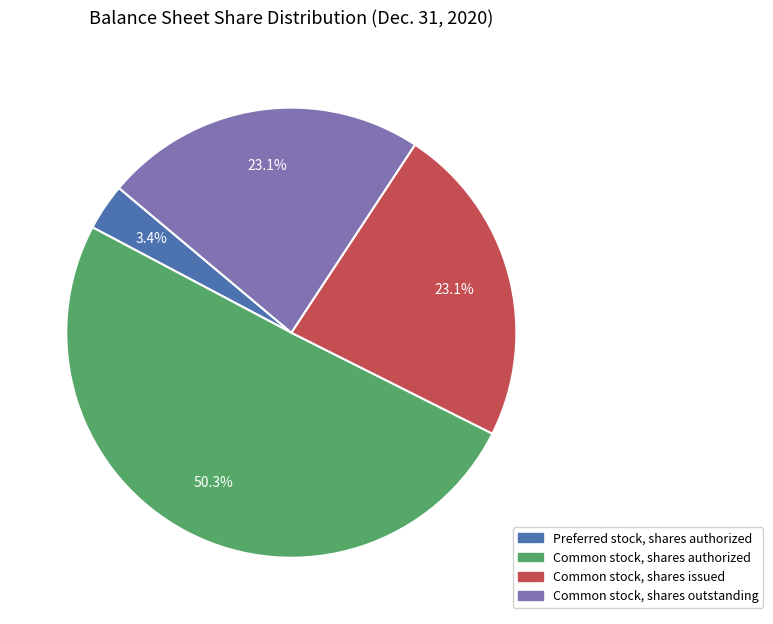

Is there any slice that represents more than half of the pie?

Yes